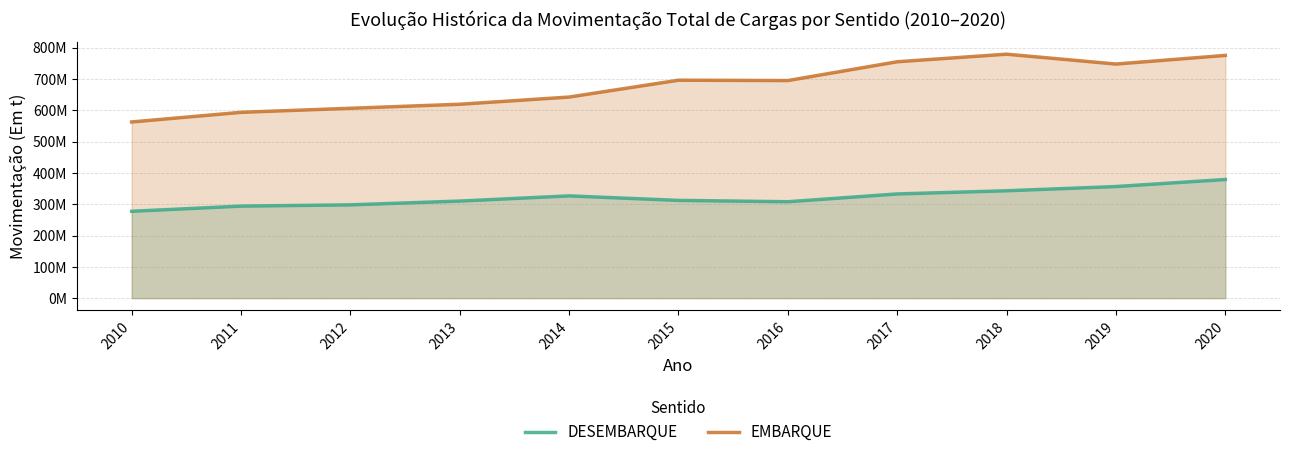

What is the difference between the highest and lowest values at 2017?

422187662.1